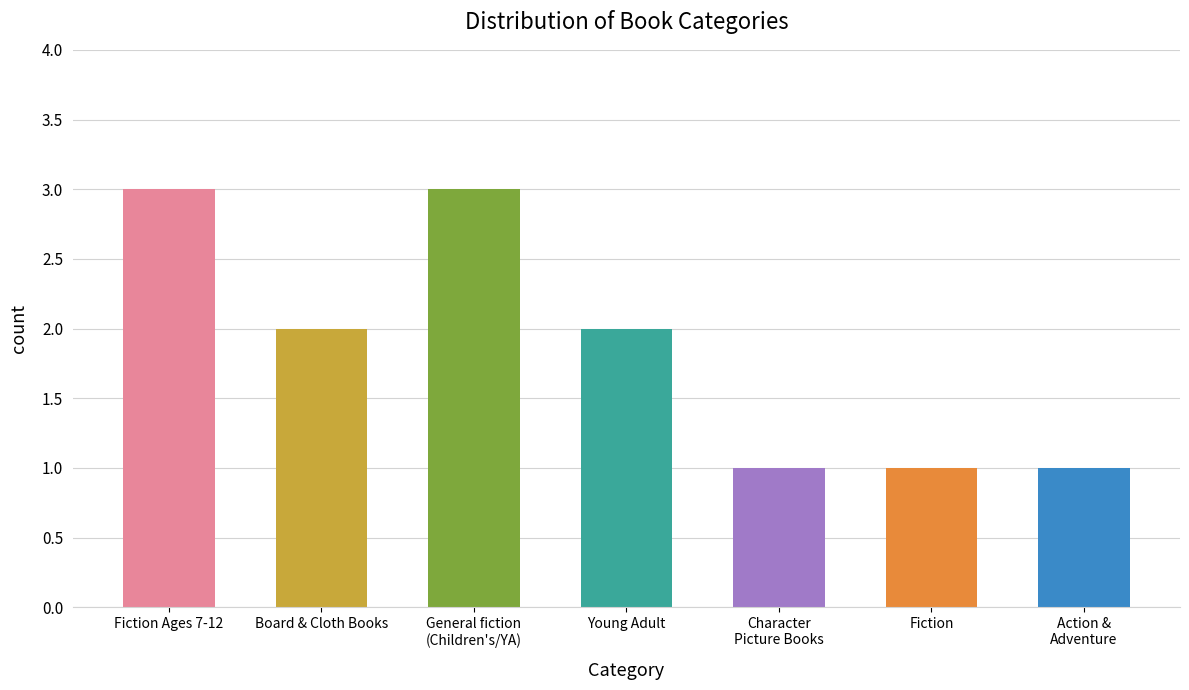

Are the bars grouped side by side (vs. stacked)?

No